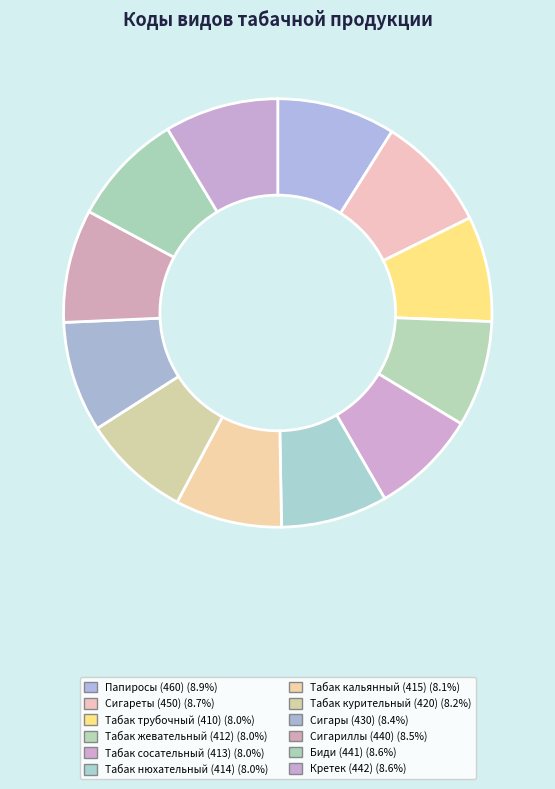

What portion of the pie excludes Папиросы (460)?

91.1%